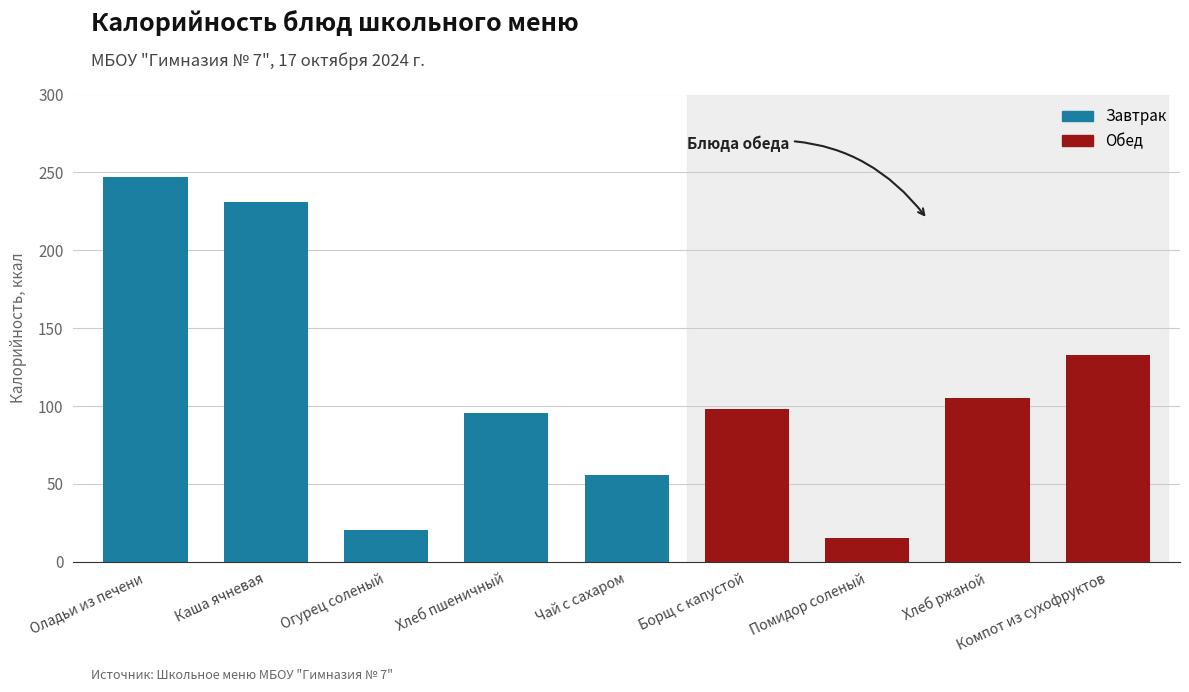

The value at Огурец соленый is 20.2. True or false?

True